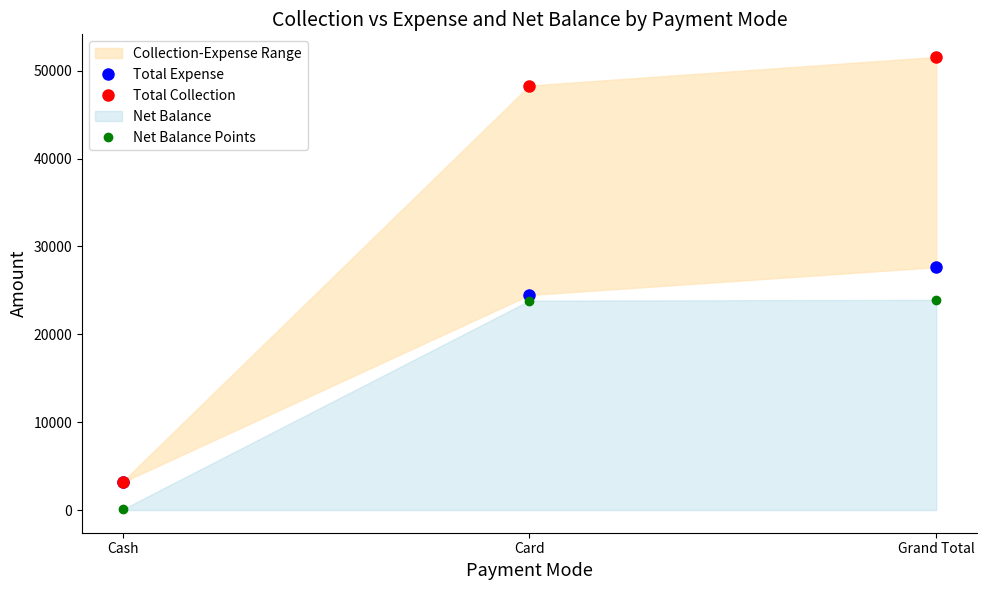

Does the chart display data point markers on the line(s)?

Yes